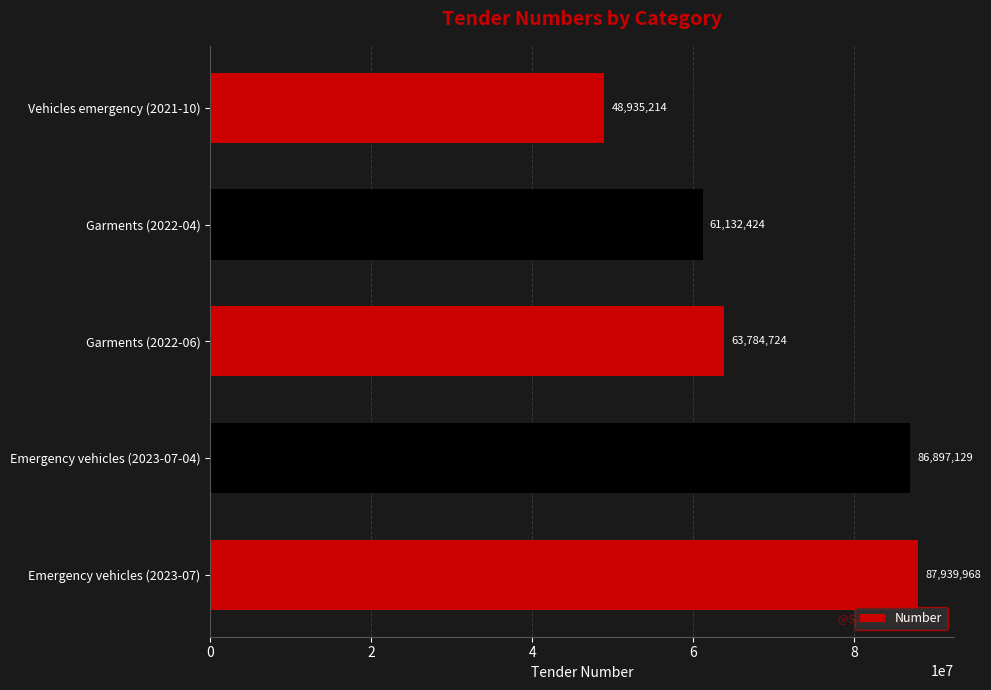

Rank the categories by value from lowest to highest.

Vehicles emergency (2021-10), Garments (2022-04), Garments (2022-06), Emergency vehicles (2023-07-04), Emergency vehicles (2023-07)